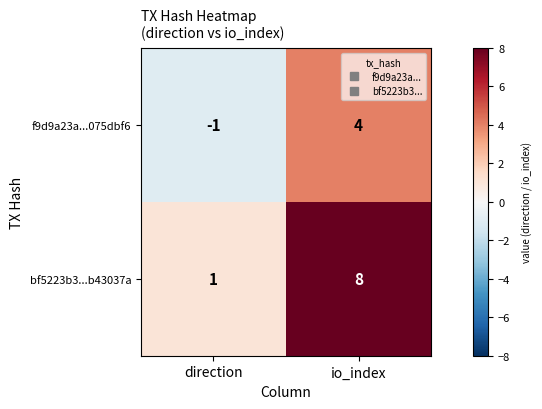

Reading right to left, what are all the values shown in this chart?

f9d9a23a...075dbf6: 4	-1
bf5223b3...b43037a: 8	1